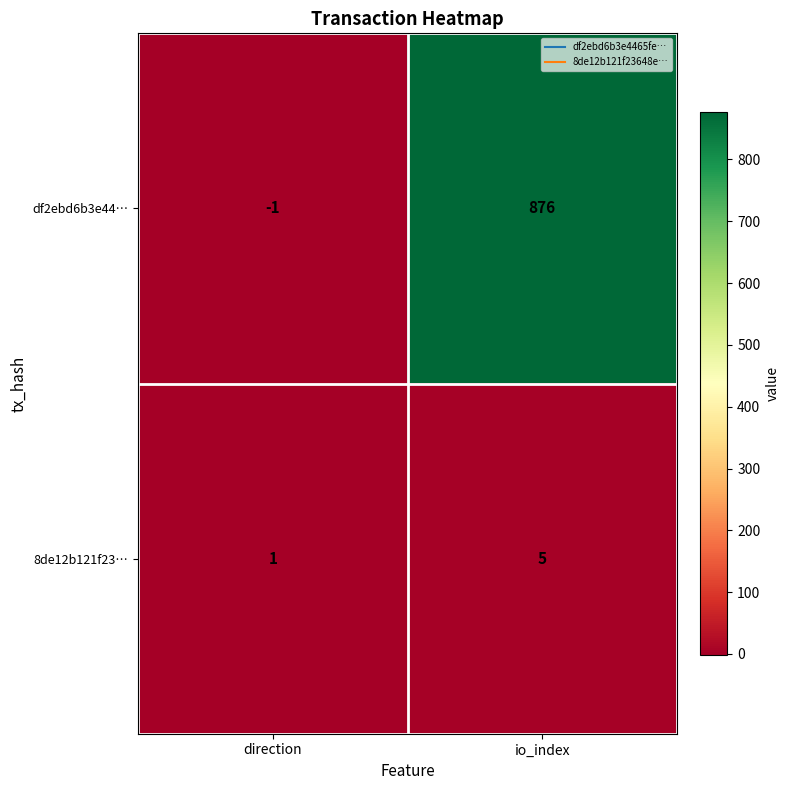

At io_index, list the series in order from largest to smallest.

df2ebd6b3e44…, 8de12b121f23…